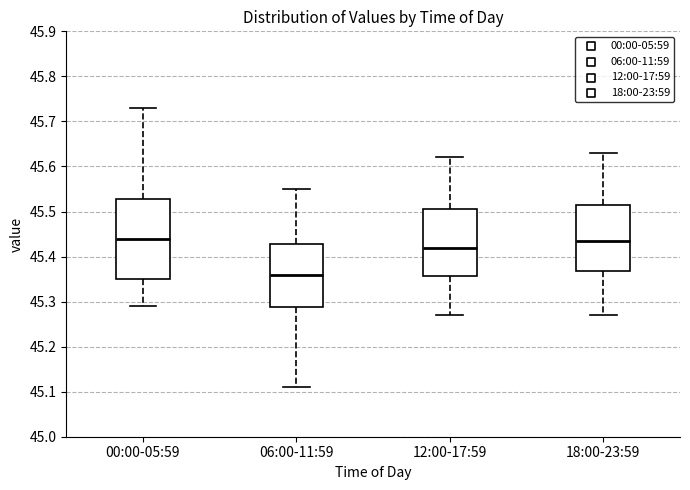

Comparing the boxes themselves (not the whiskers), which one is the tallest?

00:00-05:59